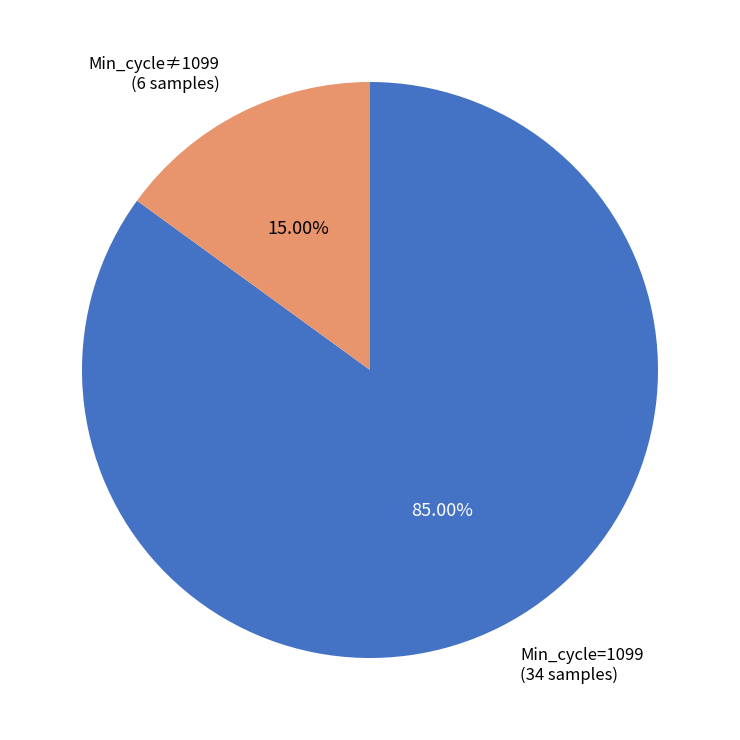

Combined, do Min_cycle≠1099 (6 samples) and Min_cycle=1099 (34 samples) account for over 50%?

Yes